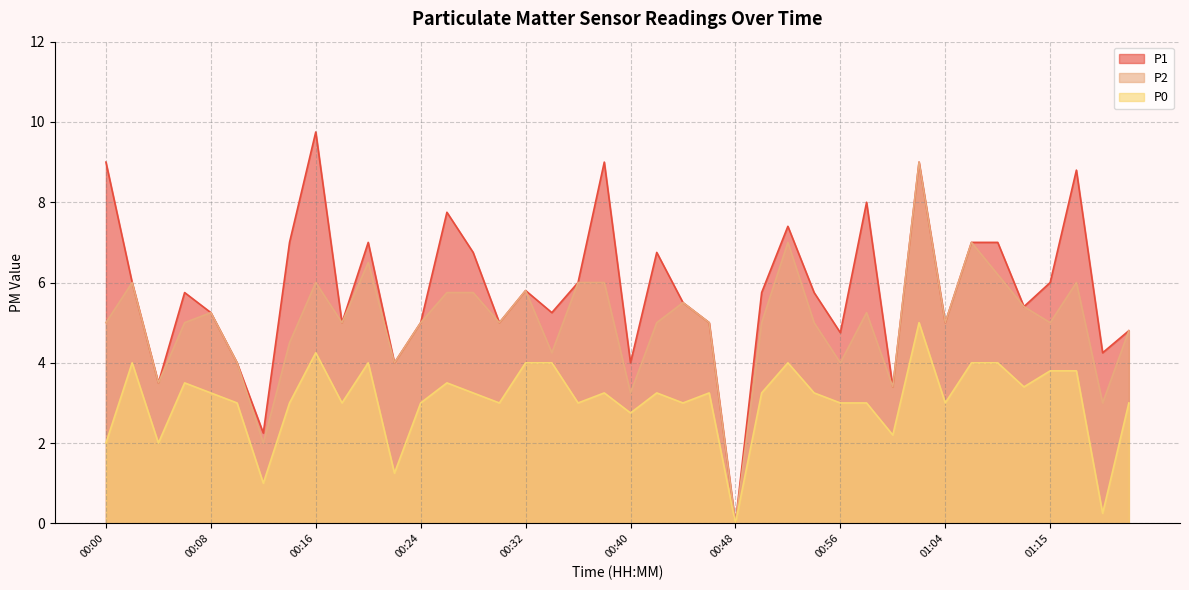

What is the average value of the P2 series?

5.0